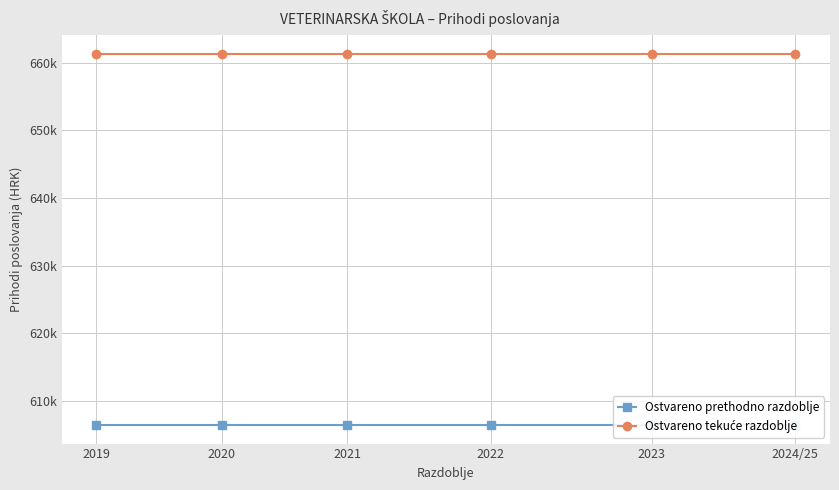

Which series has the largest range (max minus min)?

Ostvareno prethodno razdoblje